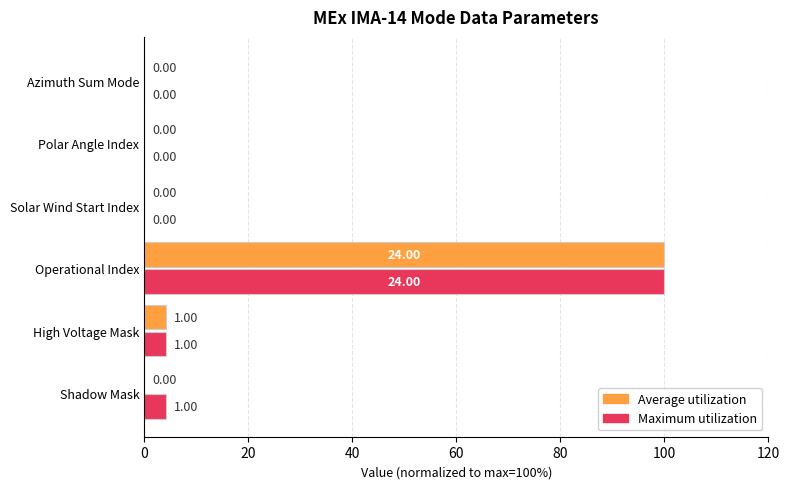

What is the total value across all series at Operational Index?

200.0